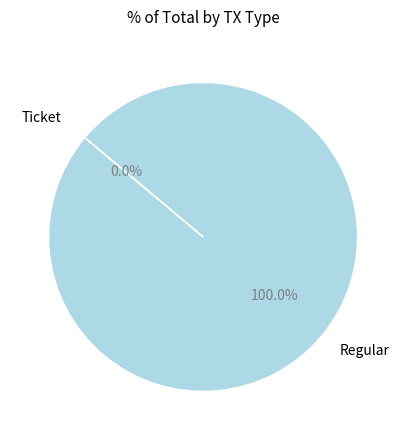

Which category has the biggest portion of the pie?

Regular